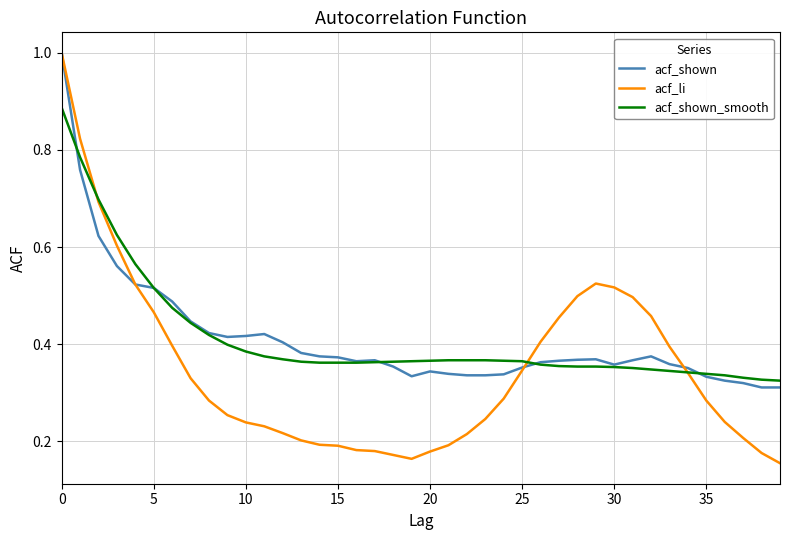

What is the highest value of the acf_shown series?

1.0